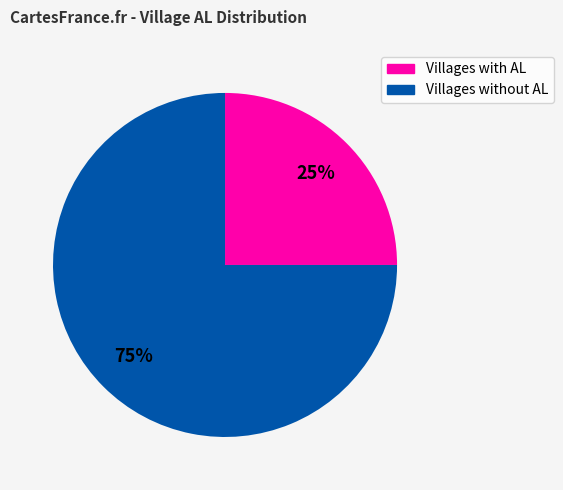

Do Villages without AL and Villages with AL together represent more than half of the pie?

Yes